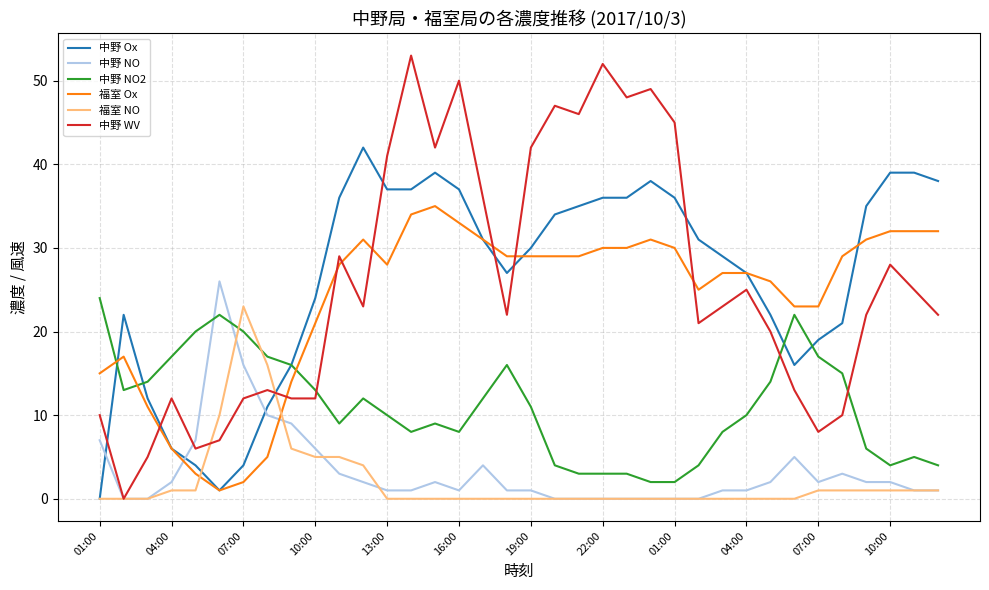

Does the chart have visible grid lines?

Yes